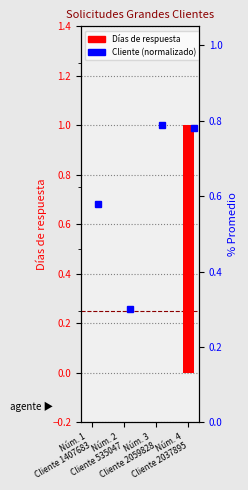

What is the sum of the values at Núm. 1
Cliente 1407683 and Núm. 4
Cliente 2037895?

1